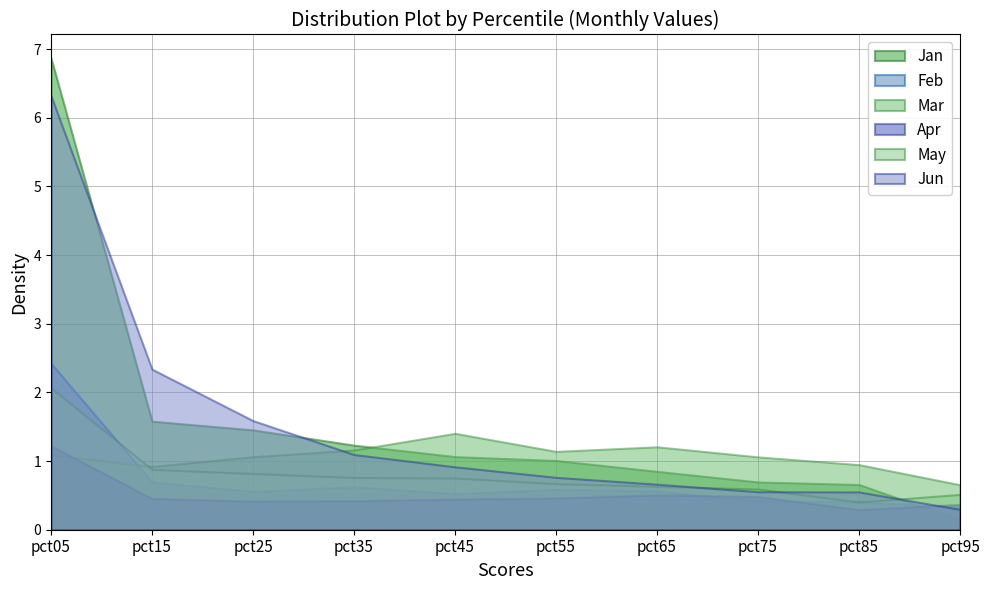

Does the chart display data point markers on the line(s)?

No